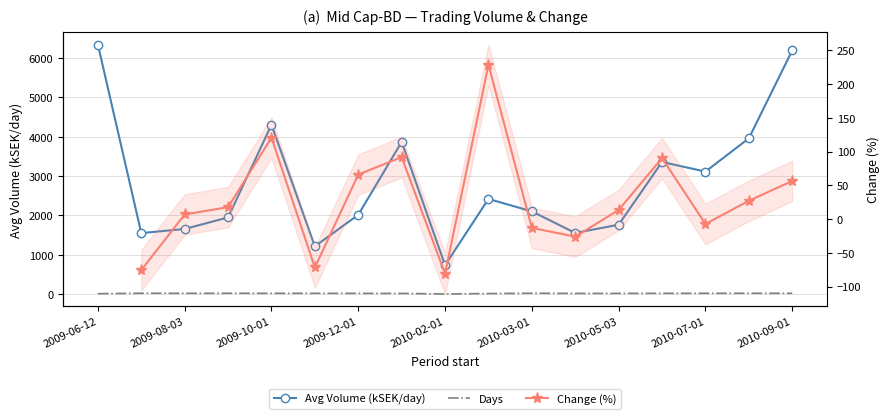

What is the label of the 17th point from the left?

2010-09-01